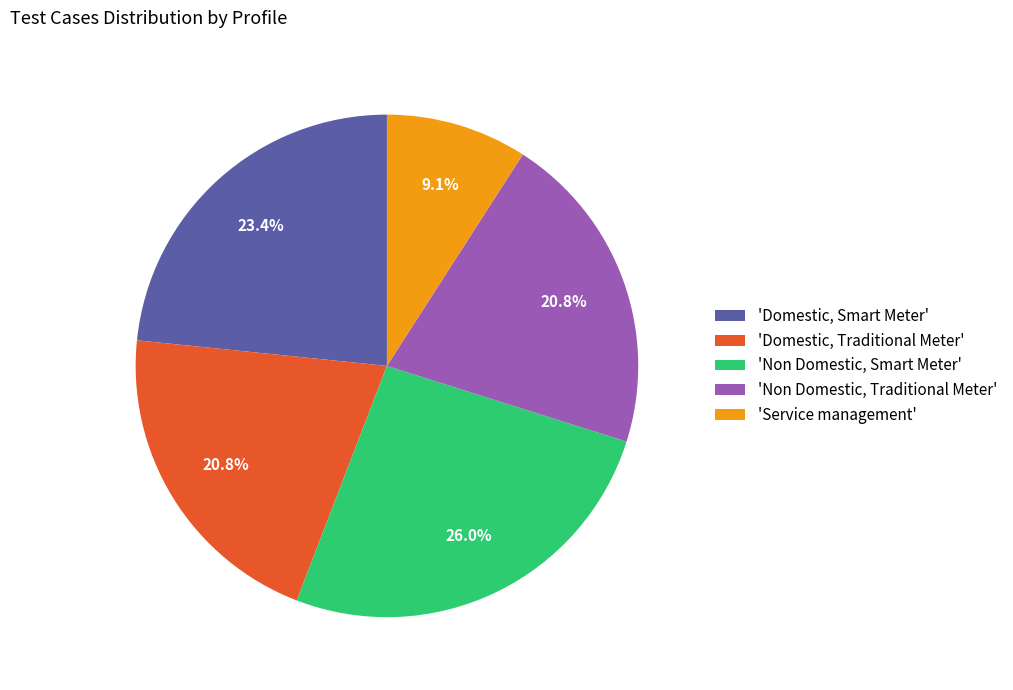

Which slice is the smallest?

'Service management'